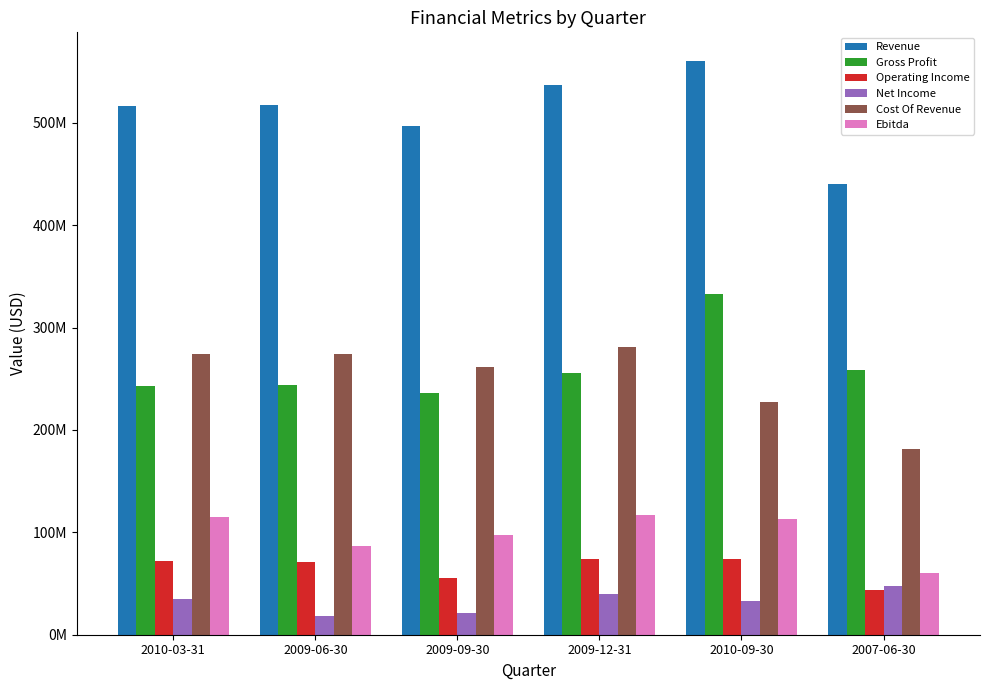

Where is Operating Income nearest to the value 58653000?

2009-09-30